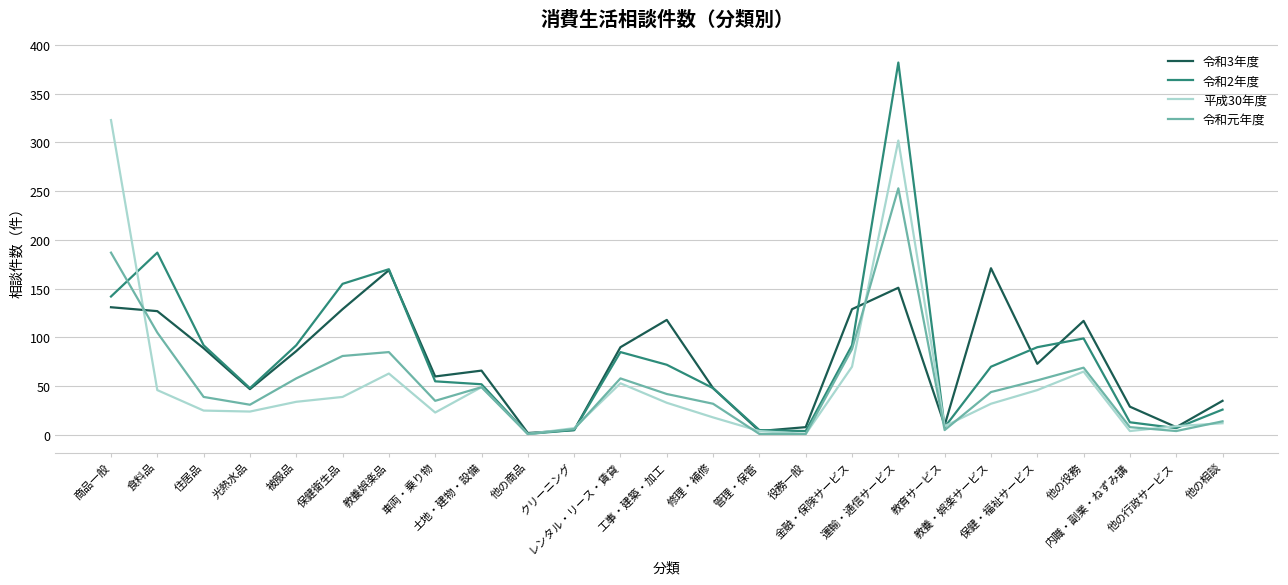

Which series has the largest total across all categories?

令和2年度